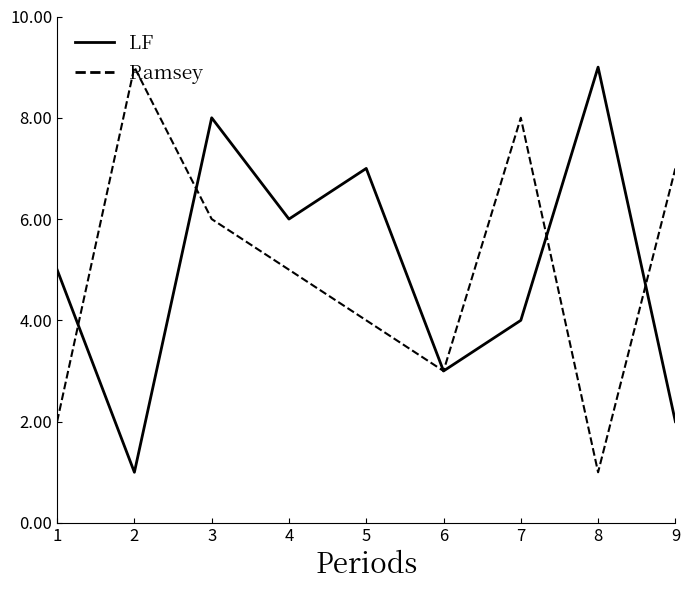

Between 1 and 2, which series saw the biggest shift?

Ramsey